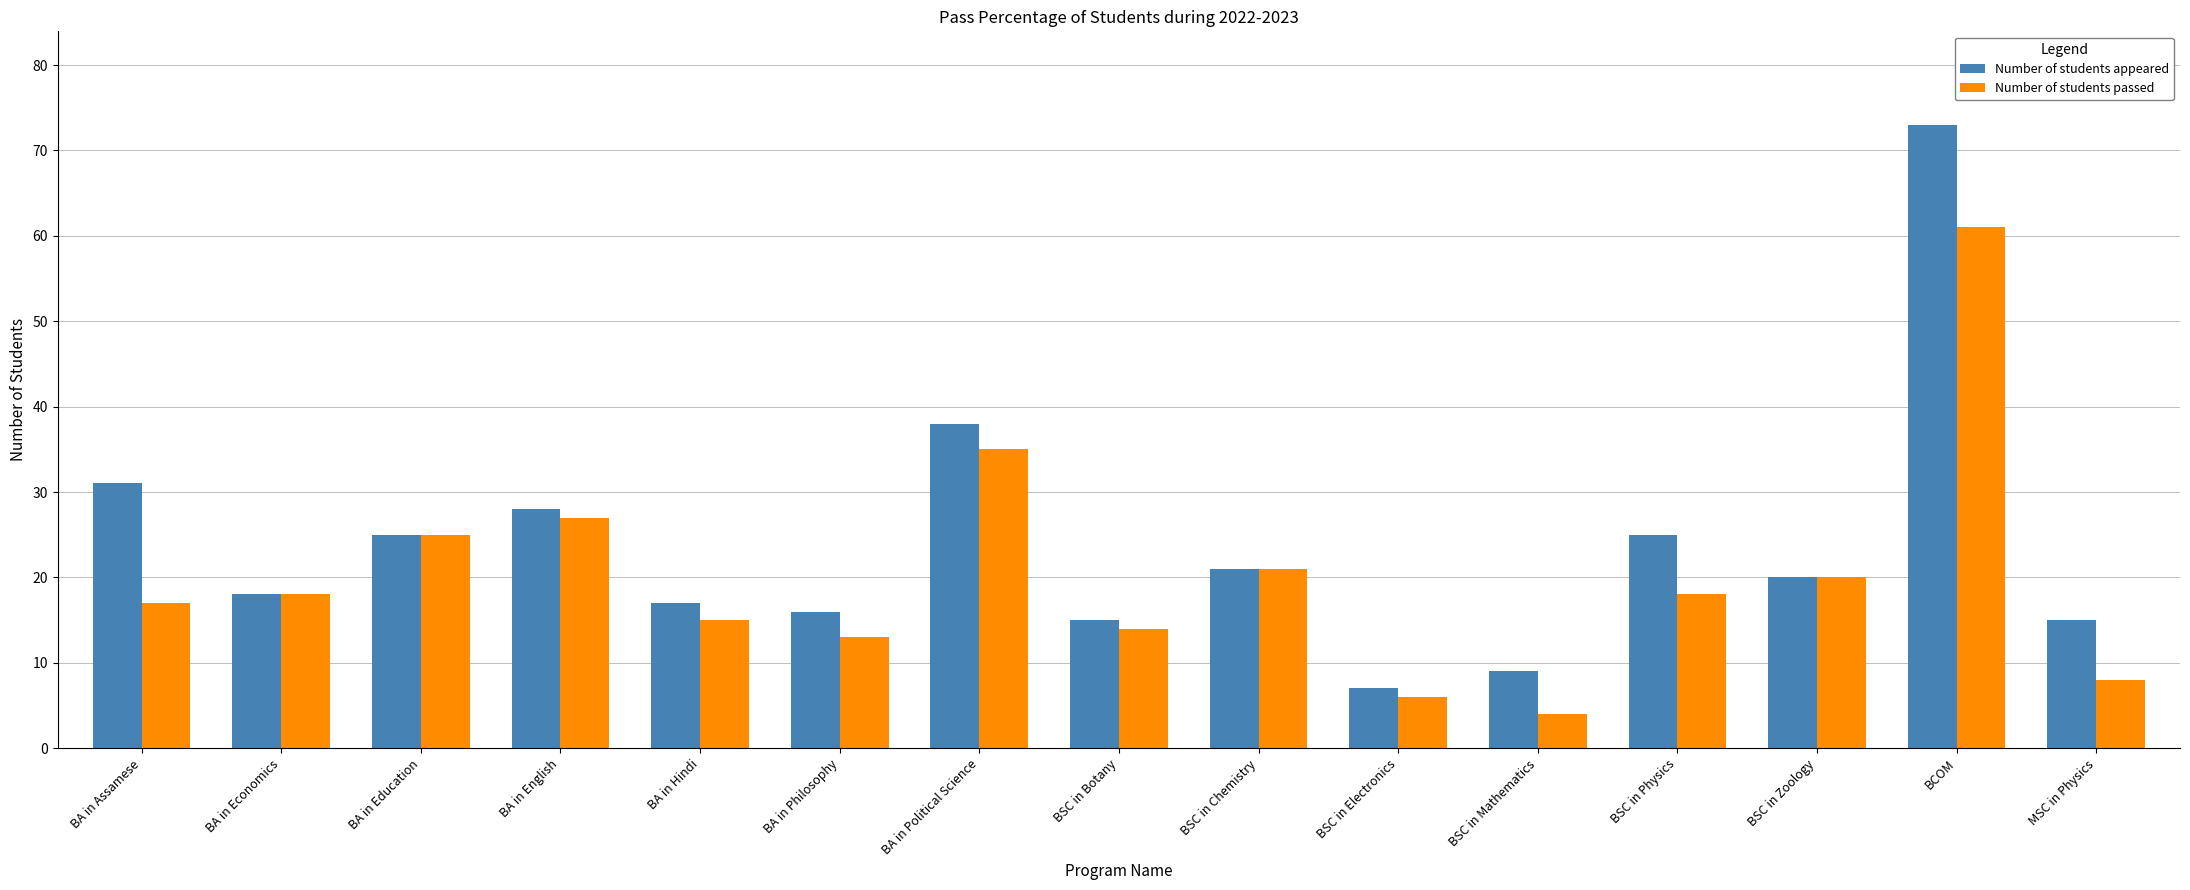

At how many categories does at least one series exceed 35?

2